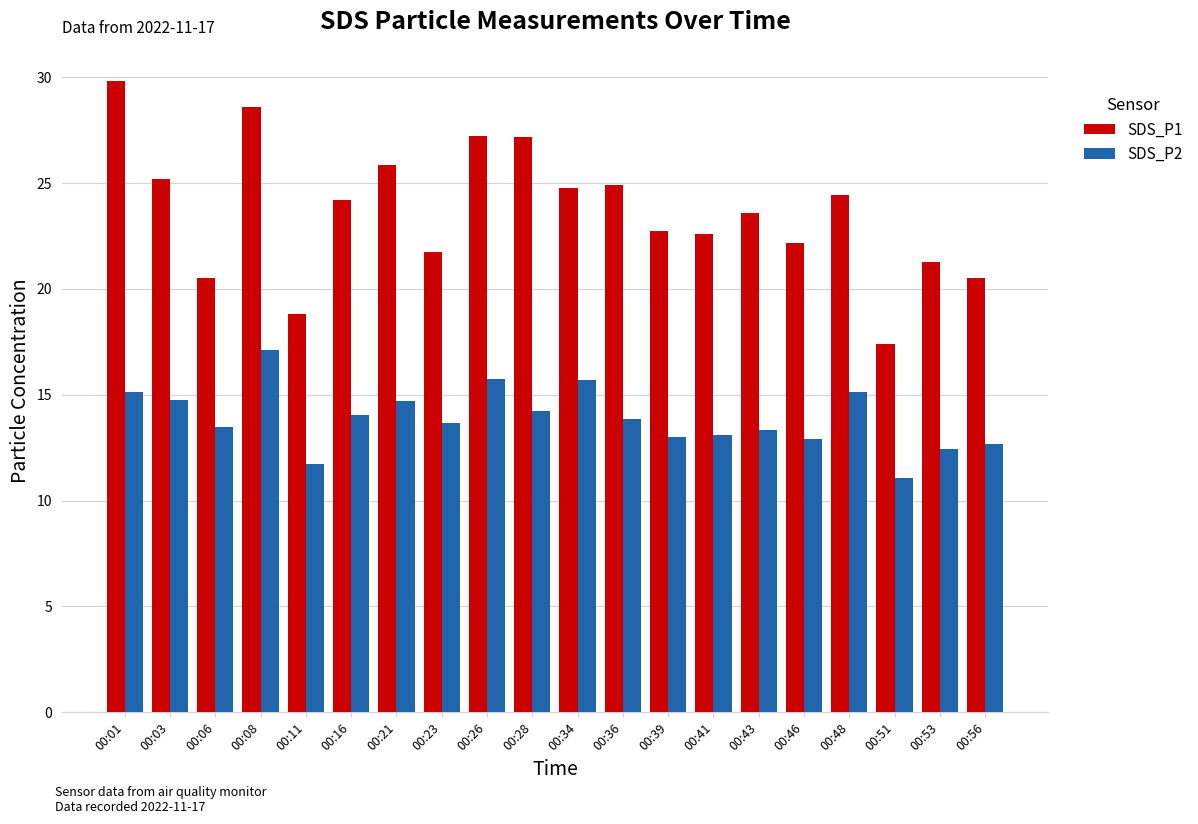

Which series has the widest spread of values?

SDS_P1